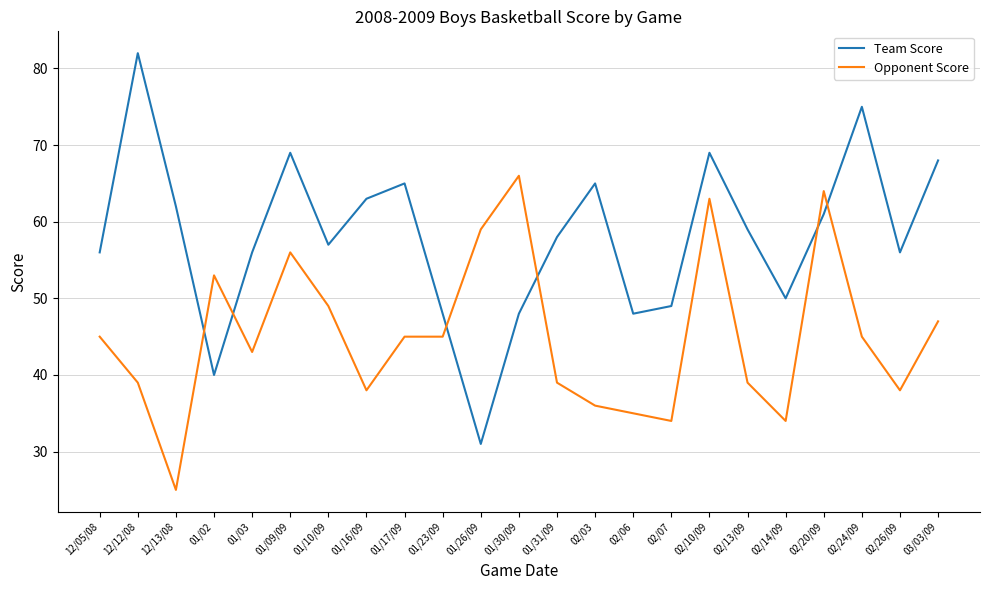

What is the approximate value of Team Score at 12/13/08, to the nearest 10?

60